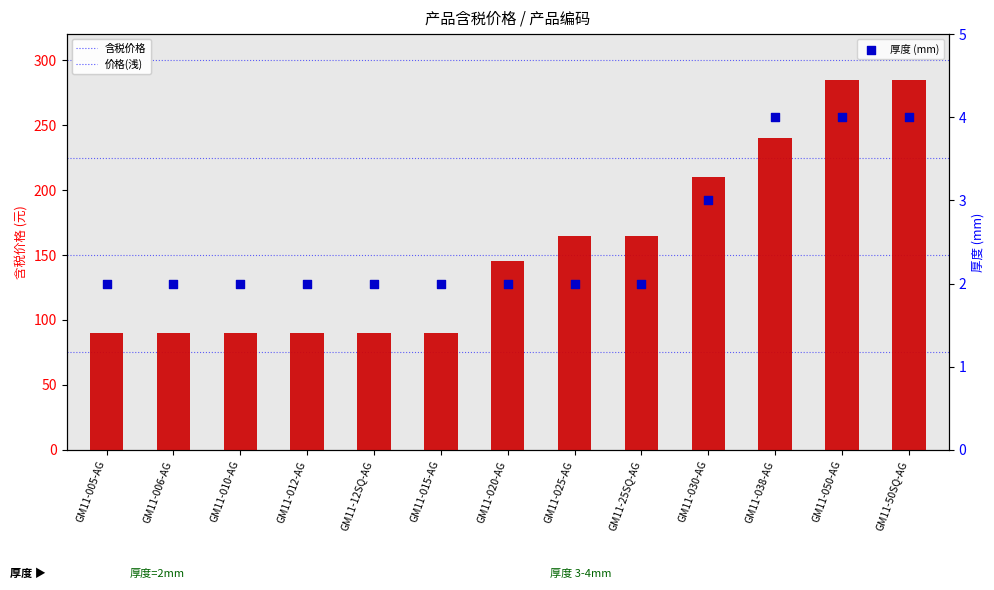

What is the total value across all series at GM11-050-AG?

574